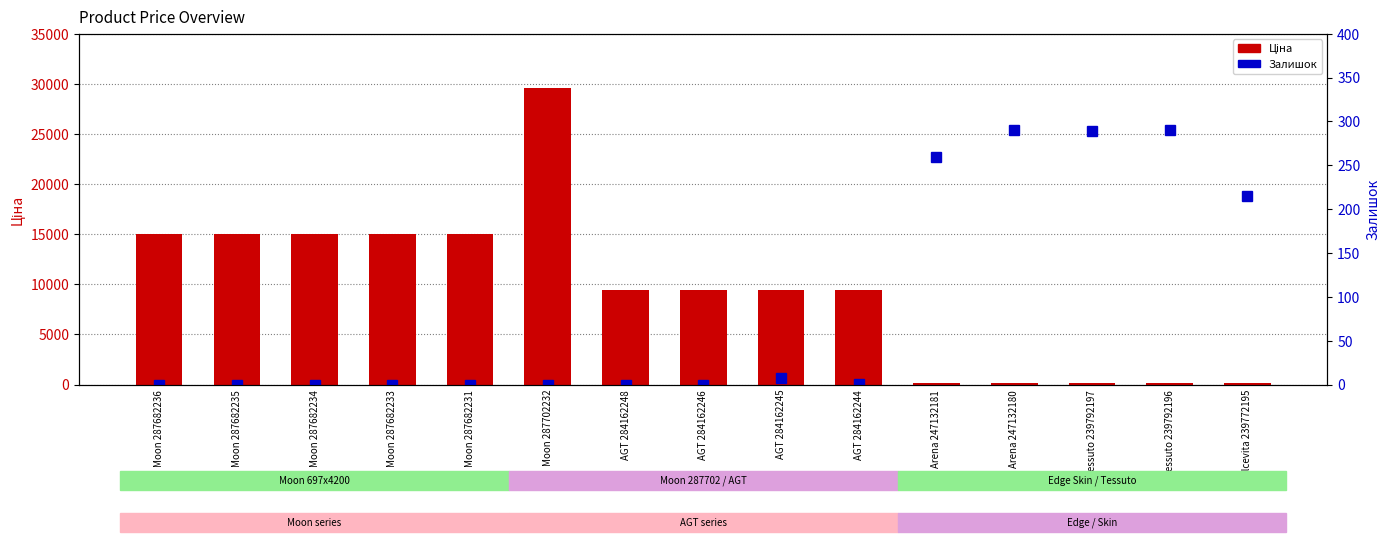

Reading left to right, list all the values displayed in this chart.

Ціна: Moon 287682236=15019.2	Moon 287682235=15019.2	Moon 287682234=15019.2	Moon 287682233=15019.2	Moon 287682231=15019.2	Moon 287702232=29548.9	AGT 284162248=9416.9	AGT 284162246=9416.9	AGT 284162245=9416.9	AGT 284162244=9416.9	Arena 247132181=113.3	Arena 247132180=113.3	Tessuto 239792197=113.3	Tessuto 239792196=113.3	Dolcevita 239772195=113.3
Залишок: Moon 287682236=0.0	Moon 287682235=0.0	Moon 287682234=0.0	Moon 287682233=0.0	Moon 287682231=0.0	Moon 287702232=0.0	AGT 284162248=0.0	AGT 284162246=0.0	AGT 284162245=7.0	AGT 284162244=1.0	Arena 247132181=260.0	Arena 247132180=290.0	Tessuto 239792197=289.0	Tessuto 239792196=290.0	Dolcevita 239772195=215.0